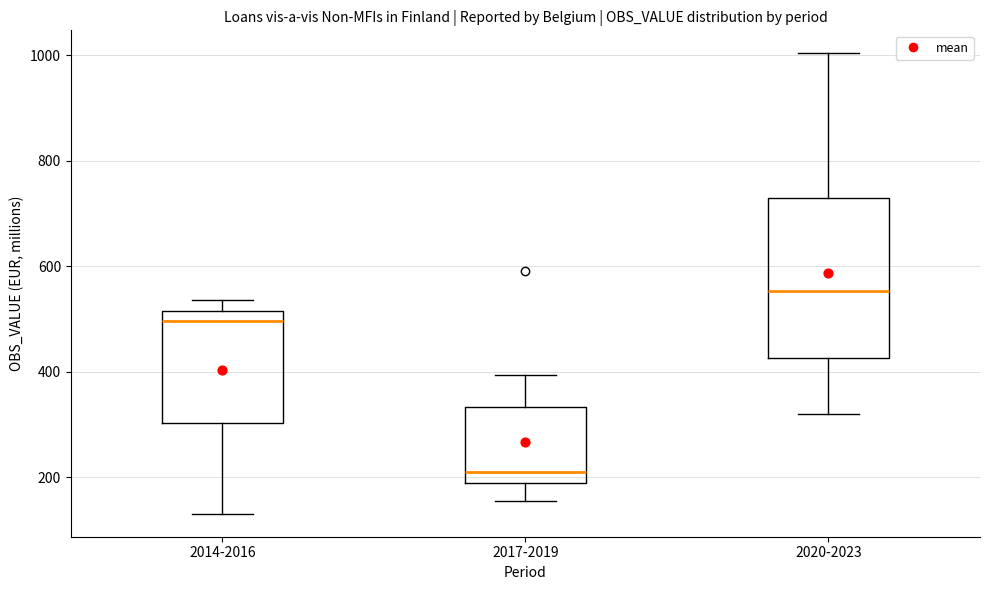

Which box's median line is the lowest?

2017-2019